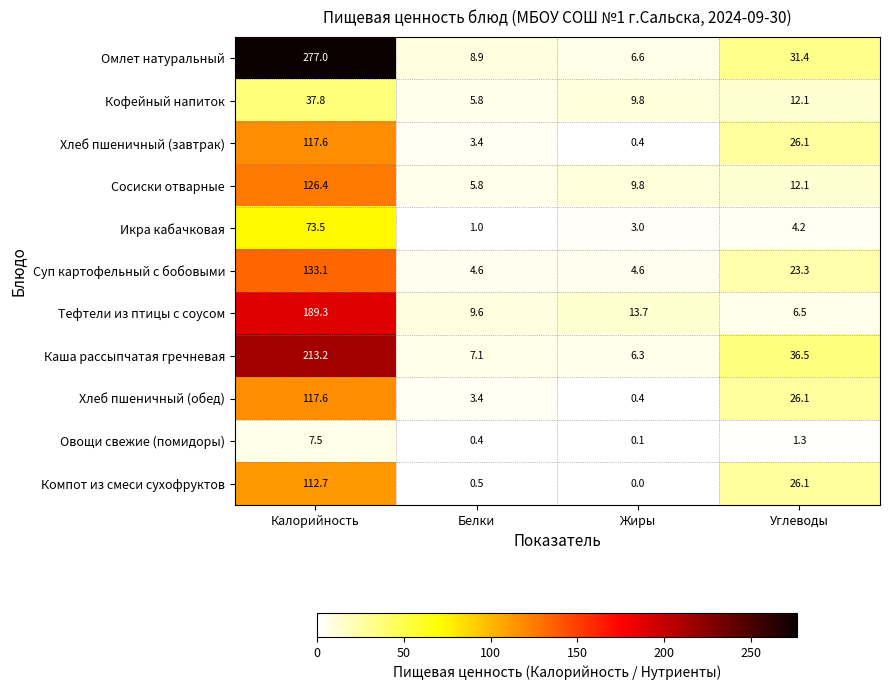

At which category does the chart reach its peak across all series?

Калорийность